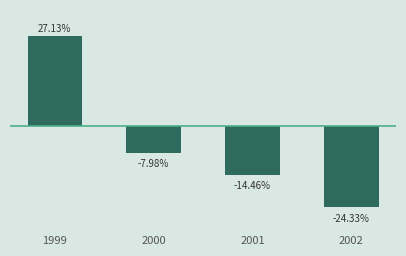

List the labels in order of value, largest first.

1999, 2000, 2001, 2002